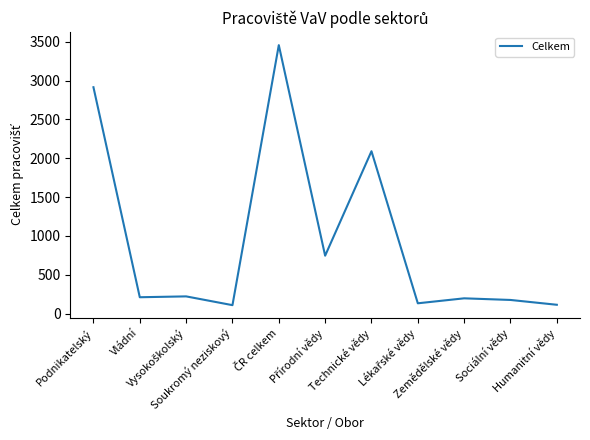

What position from the left is Humanitní vědy?

11